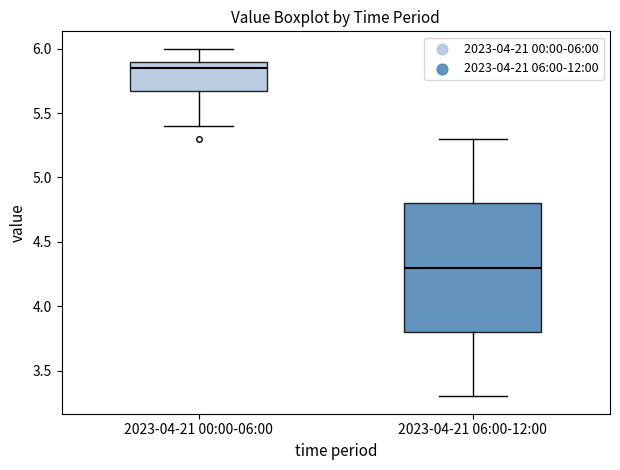

Reading left to right, read every box against the y-axis: the position of its median line, the range the box covers, and the ends of its whiskers. The values are not printed on the chart, so give them approximately, as read against the axis.

2023-04-21 00:00-06:00: median 5.85, box 5.70 to 5.90, whiskers 5.40 to 6.00
2023-04-21 06:00-12:00: median 4.30, box 3.80 to 4.80, whiskers 3.30 to 5.30